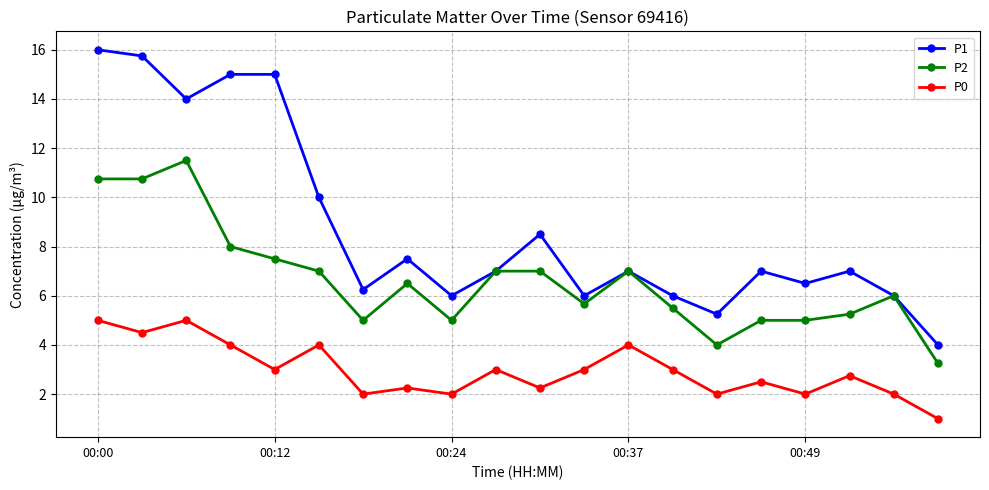

Which series has the largest range (max minus min)?

P1